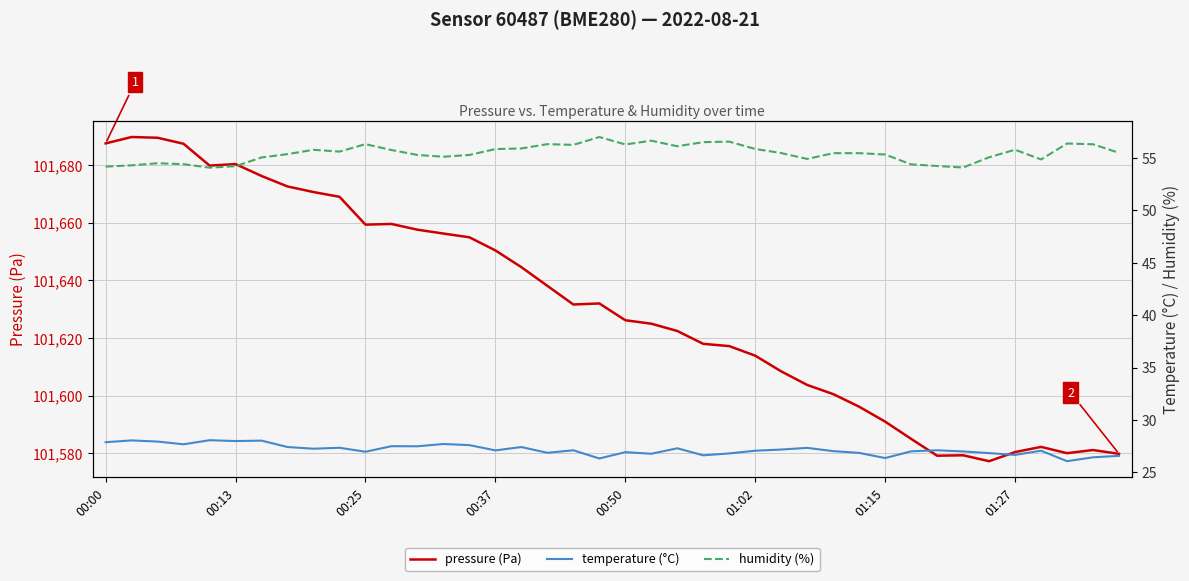

True or false: pressure (Pa) has a value of 101632.0 at 19.

True